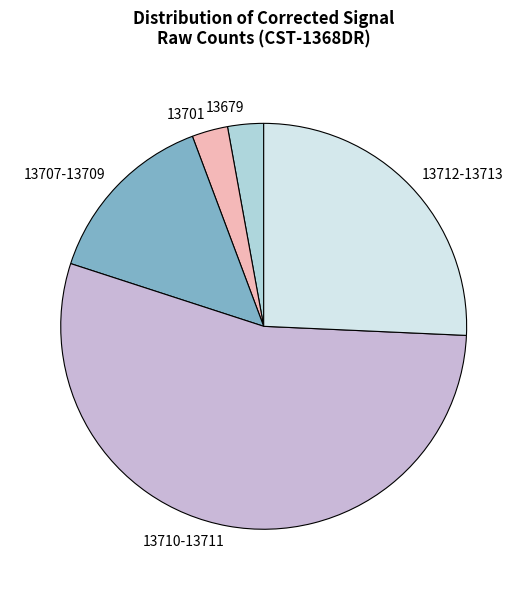

Which category has the biggest portion of the pie?

13710-13711